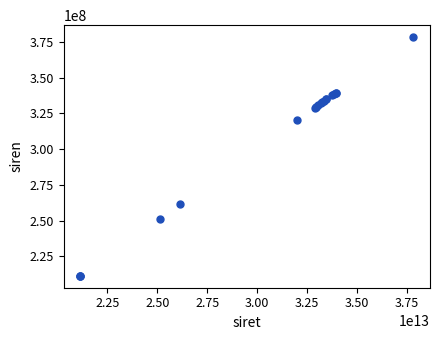

What Y value in the scatter plot is closest to 294872011?

320182595